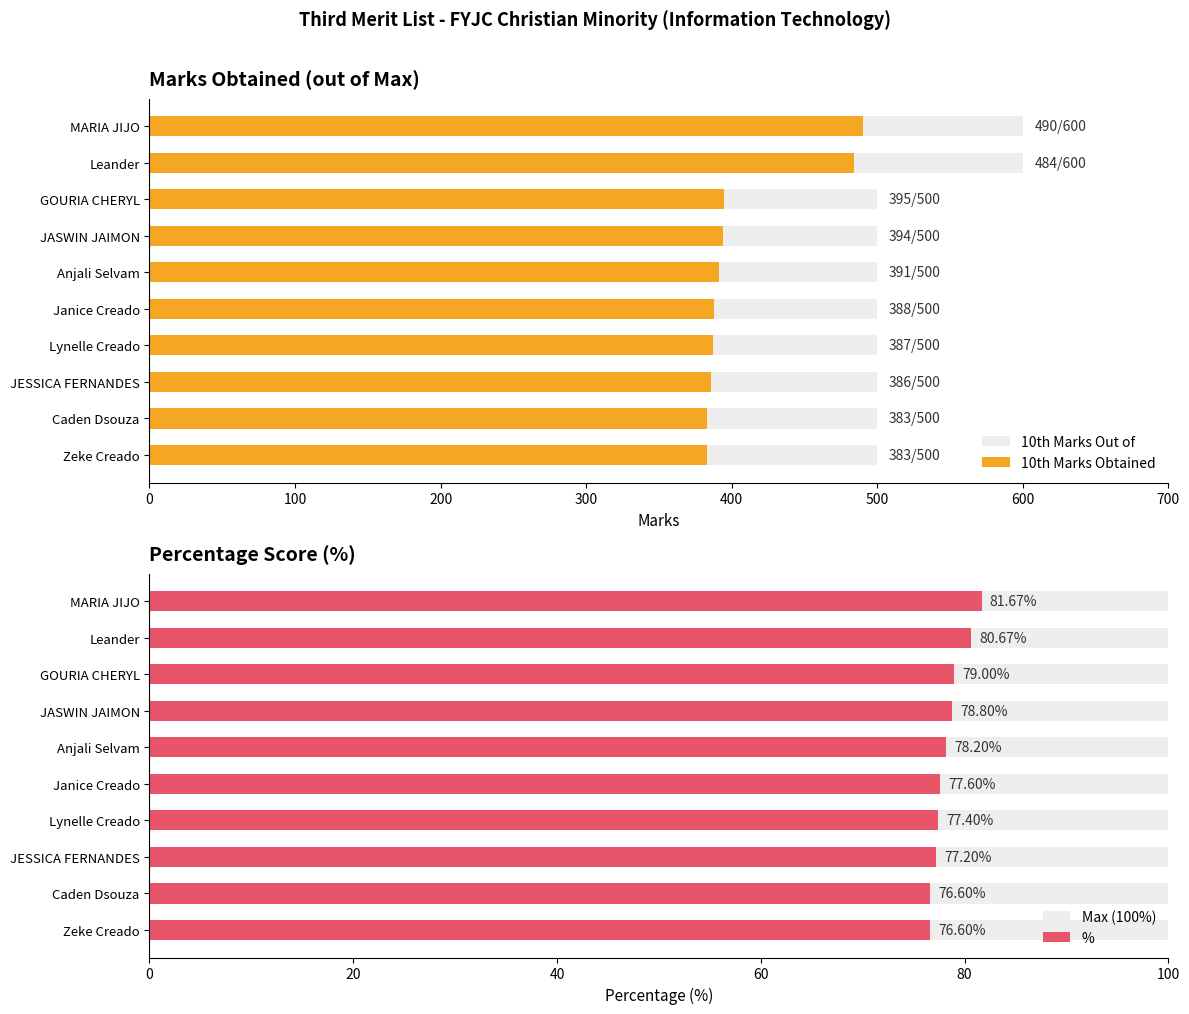

What is the difference between the second highest and second lowest values in the % series?

4.1